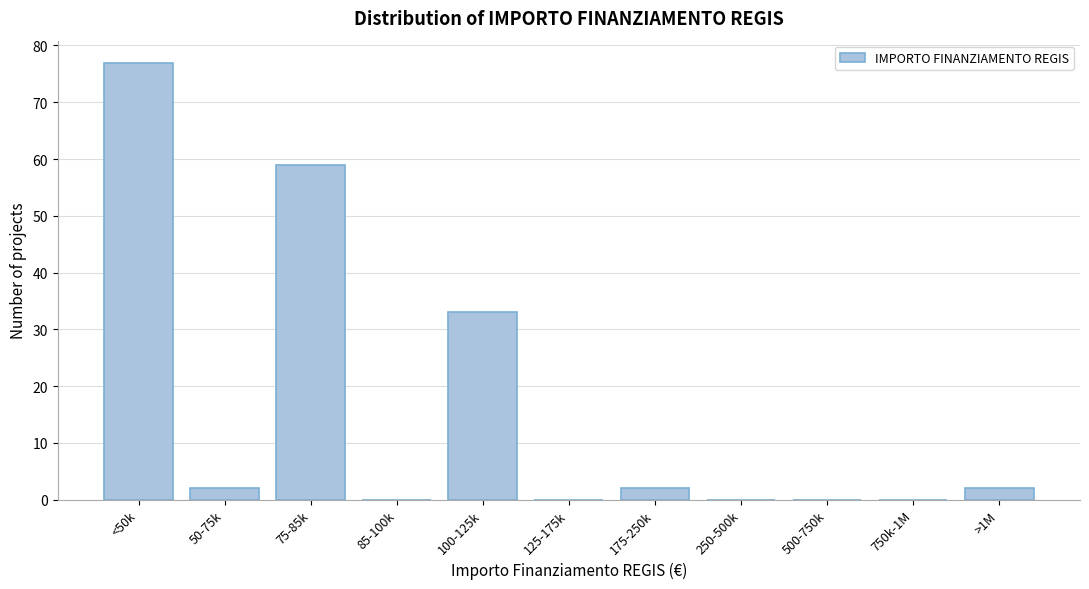

Reading right to left, transcribe all the data shown in this chart.

>1M=2	750k-1M=0	500-750k=0	250-500k=0	175-250k=2	125-175k=0	100-125k=33	85-100k=0	75-85k=59	50-75k=2	<50k=77